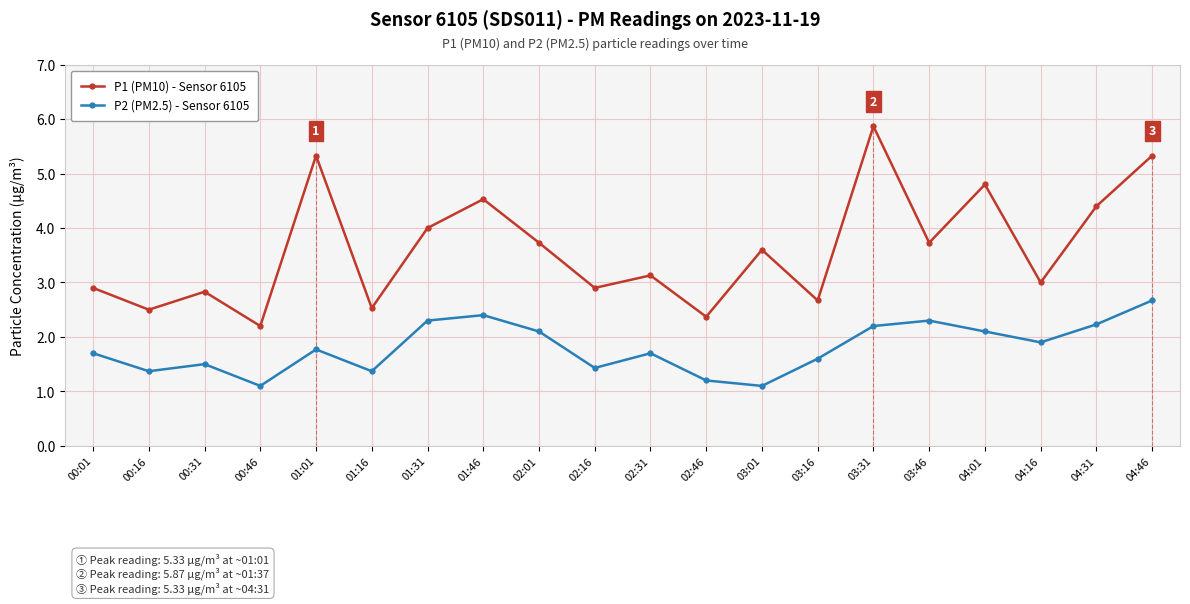

What is the value of the P2 (PM2.5) - Sensor 6105 point at the 12th from the left?

1.2